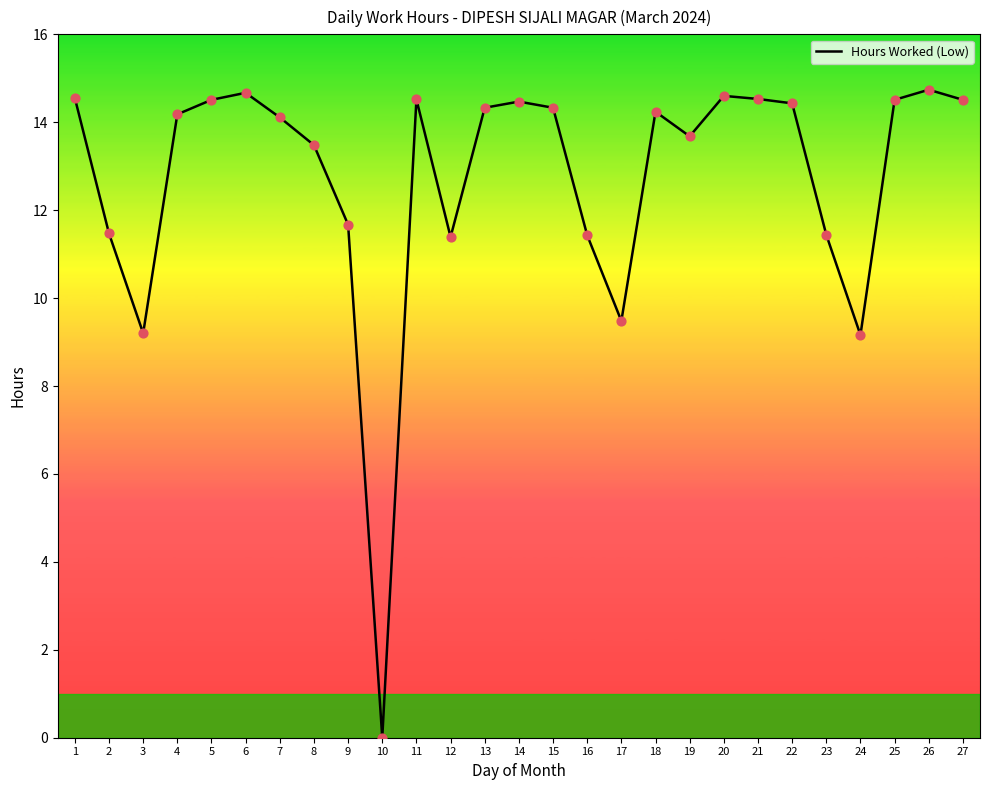

What is the ratio of the value at 22 to the value at 24?

1.6